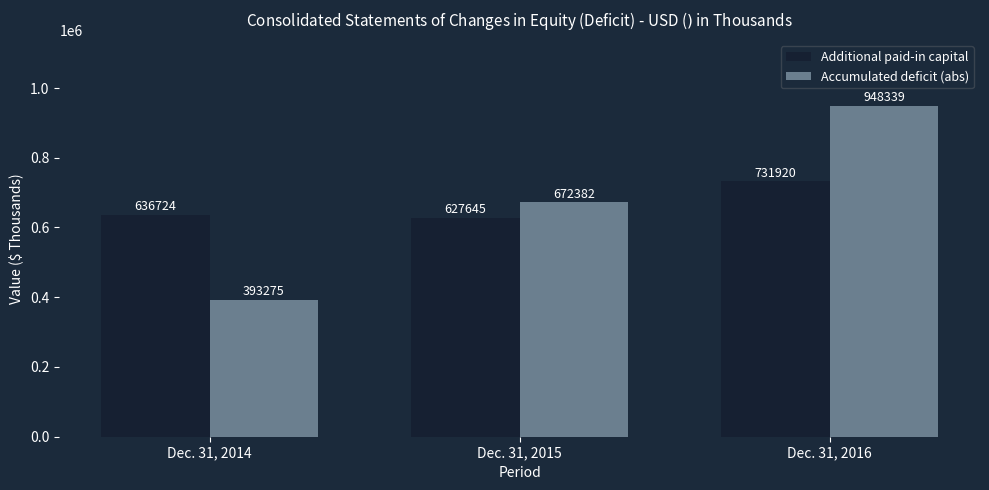

Between Dec. 31, 2014 and Dec. 31, 2015, which series saw the biggest shift?

Accumulated deficit (abs)